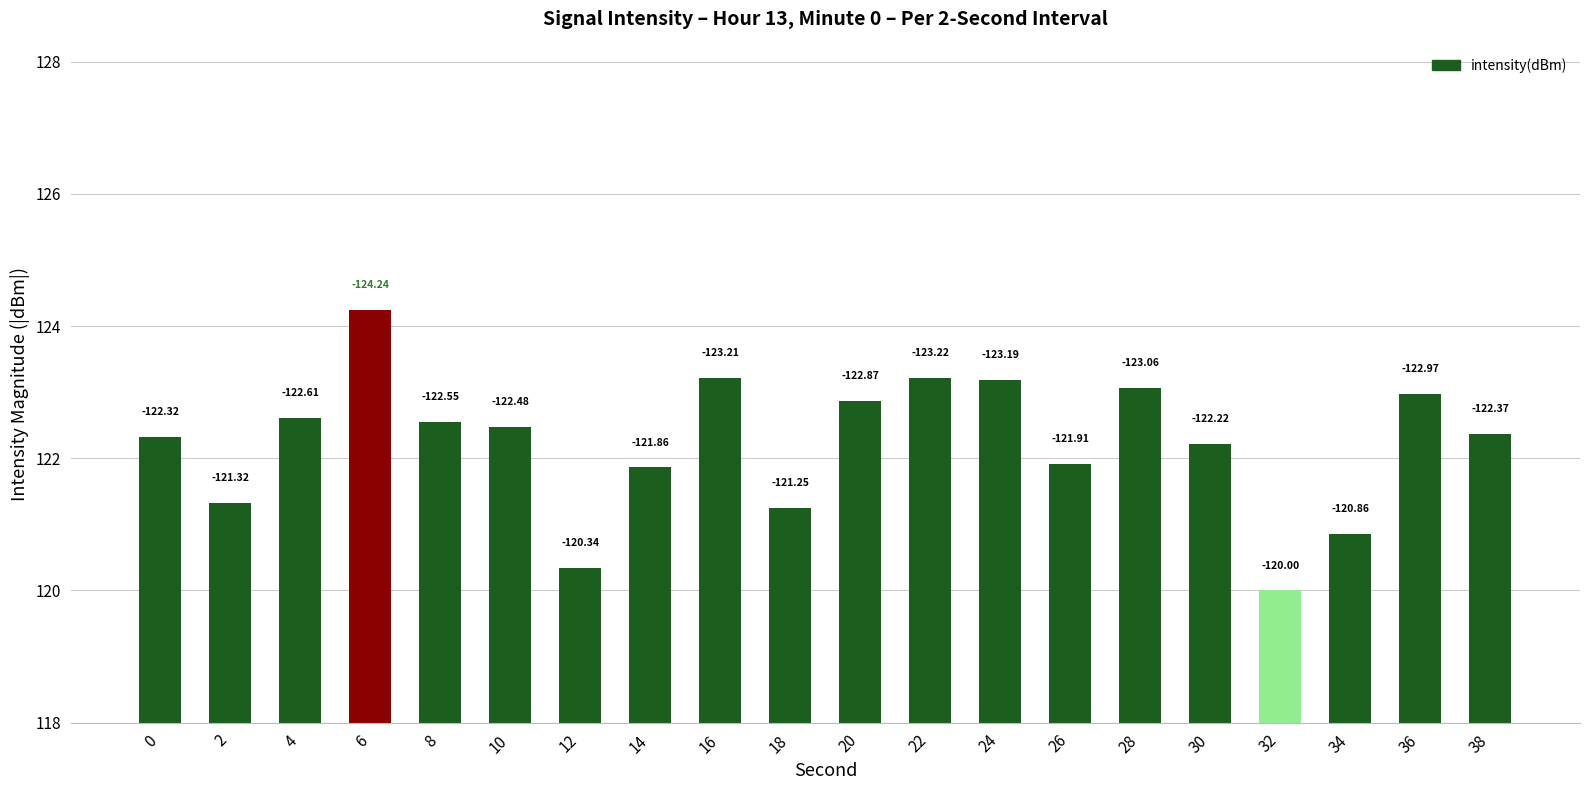

Which category has the lowest value across all series?

32